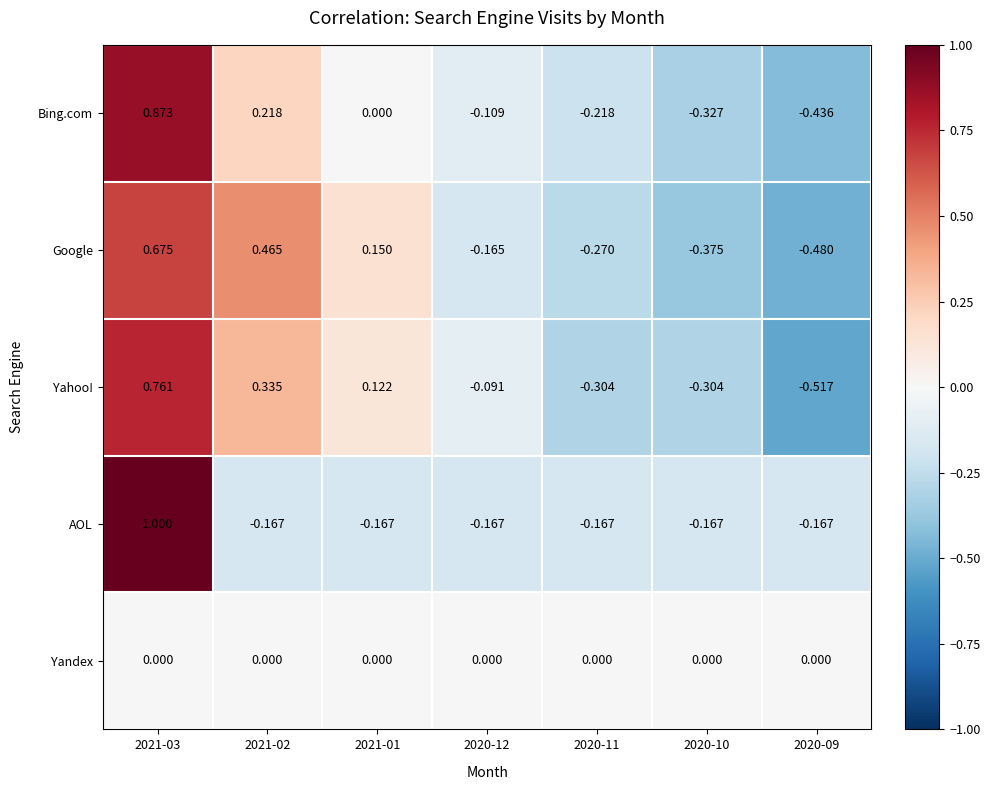

Which series has the largest total across all categories?

Yahoo!